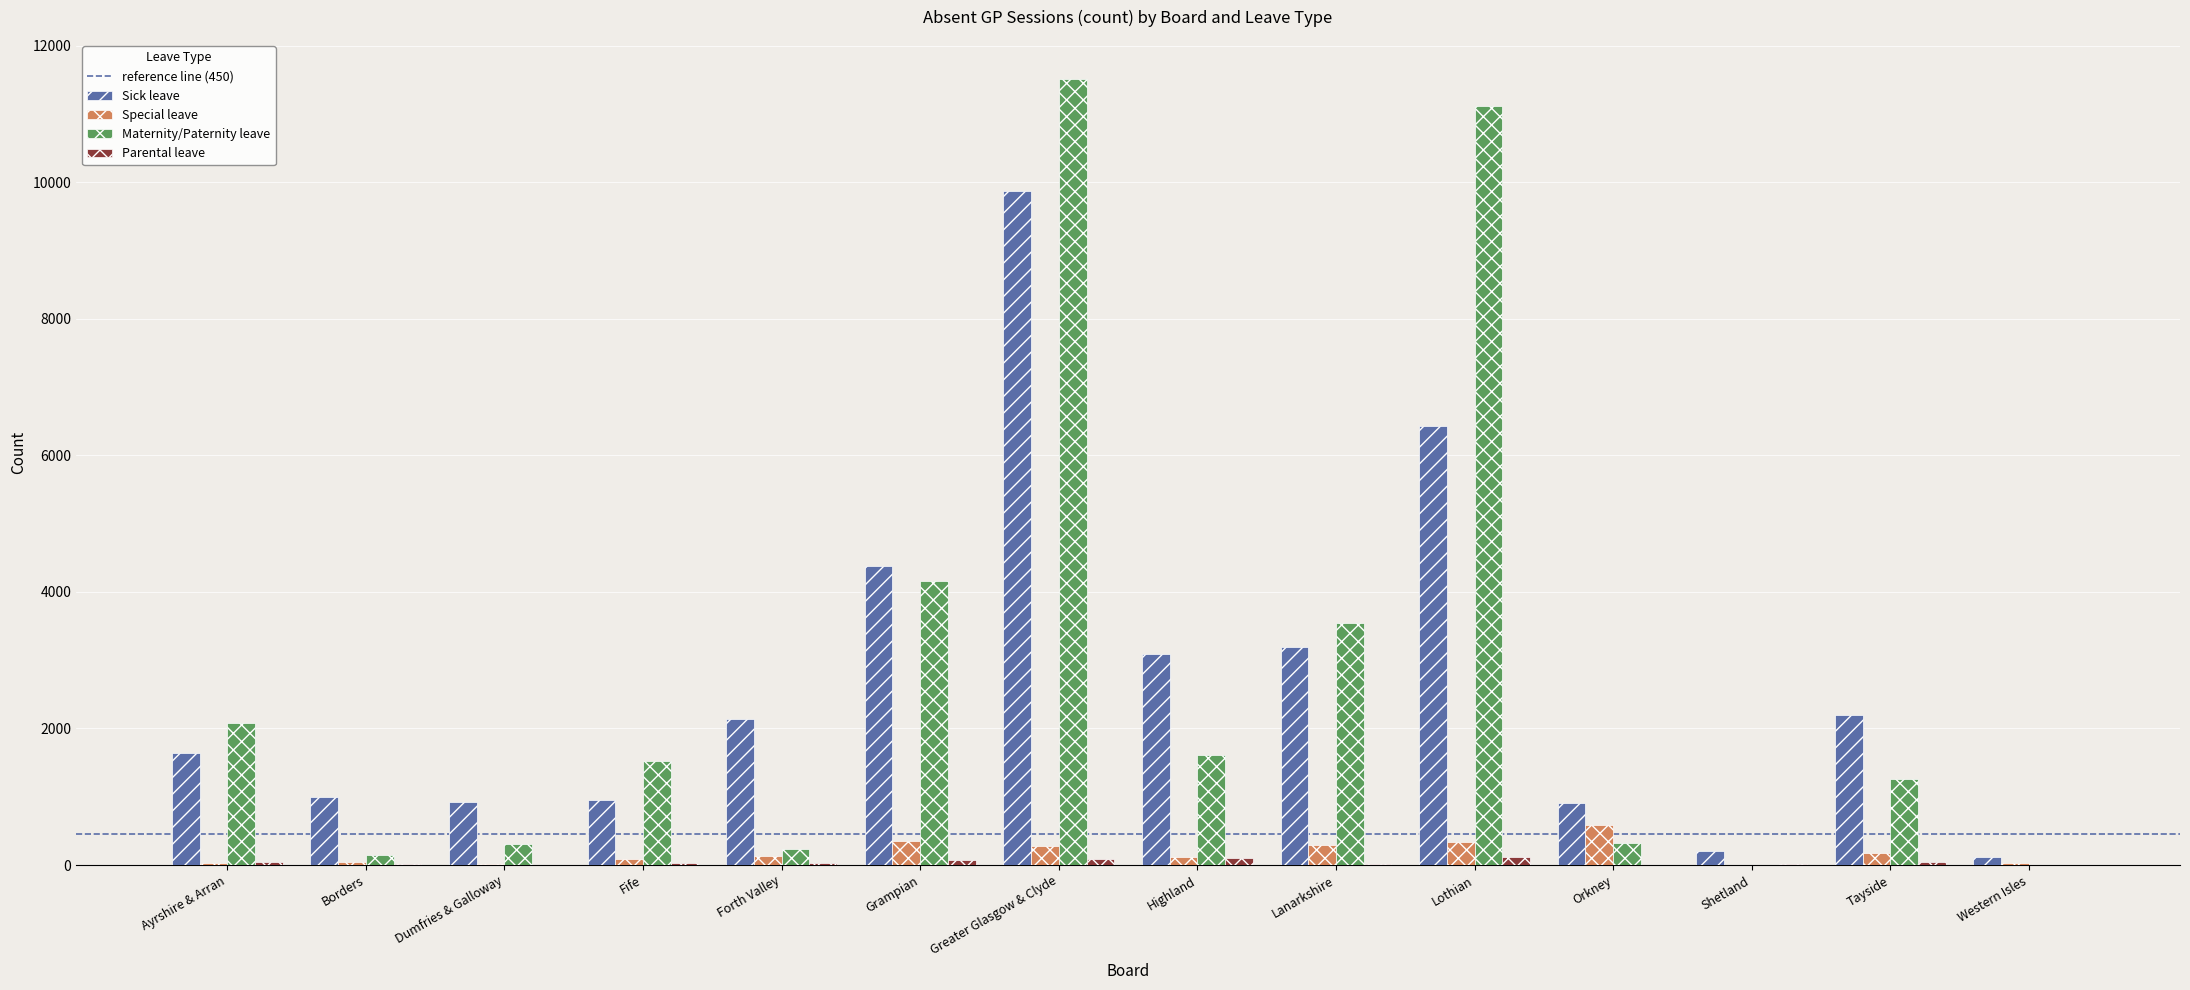

The Maternity/Paternity leave series shows 11507.8 at Greater Glasgow & Clyde. True or false?

True